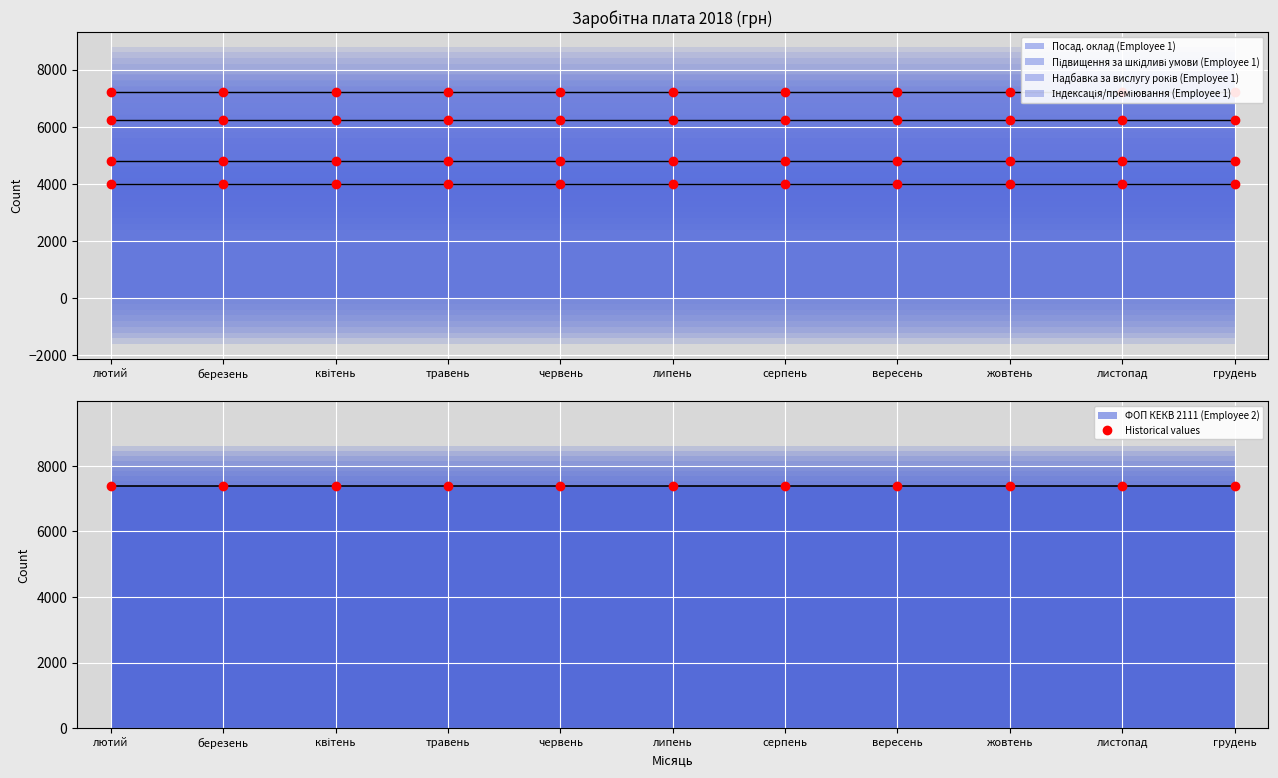

True or false: ФОП КЕКВ 2111 (Employee 2) has a value of 3003.1 at травень.

False